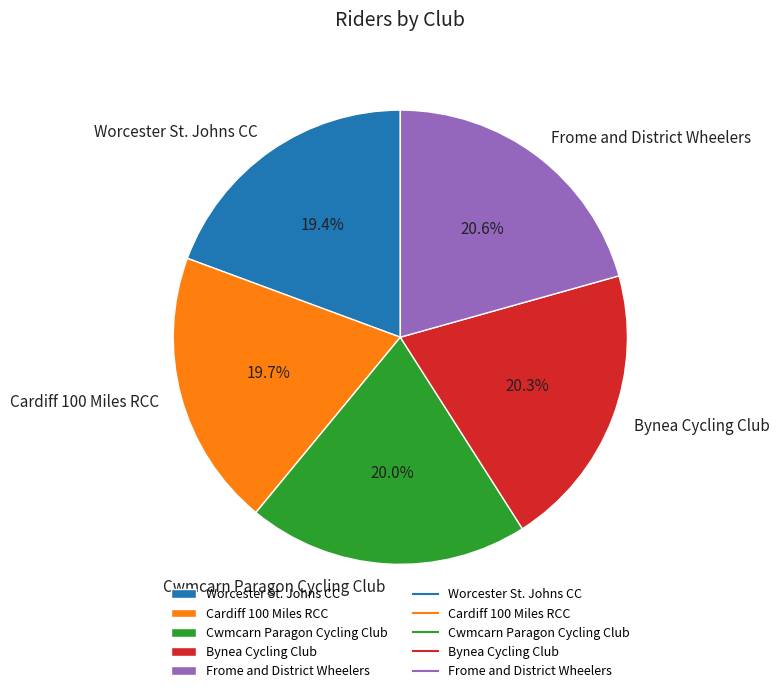

What is the ratio of the value at Frome and District Wheelers to the value at Cwmcarn Paragon Cycling Club?

1.0